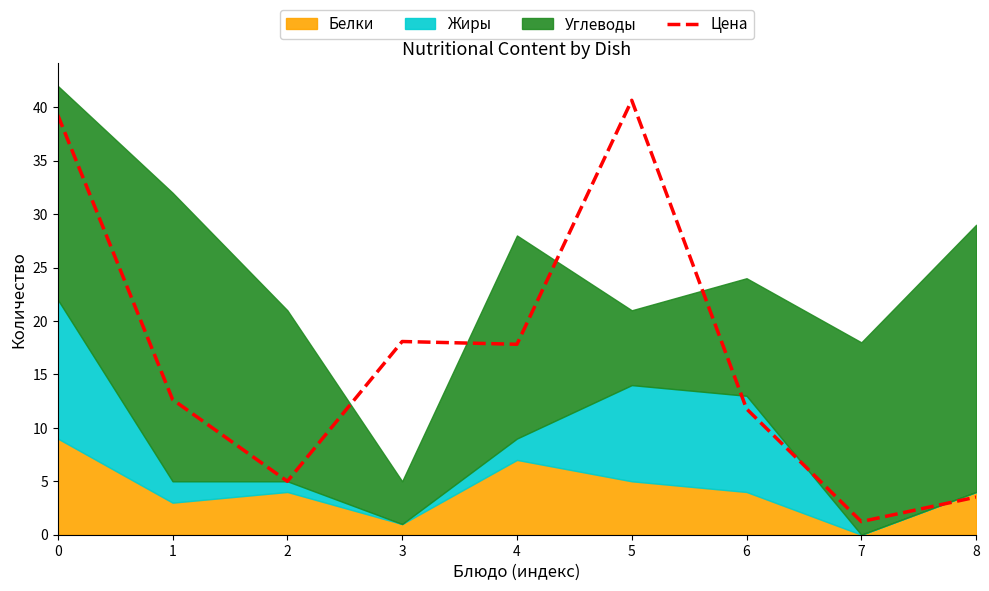

How many lines are shown in the chart?

1